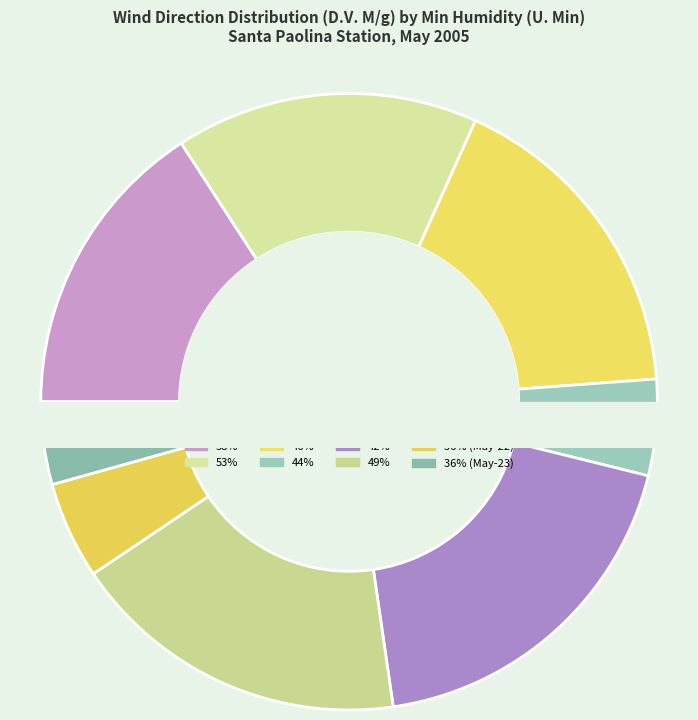

Which category has the biggest portion of the pie?

42